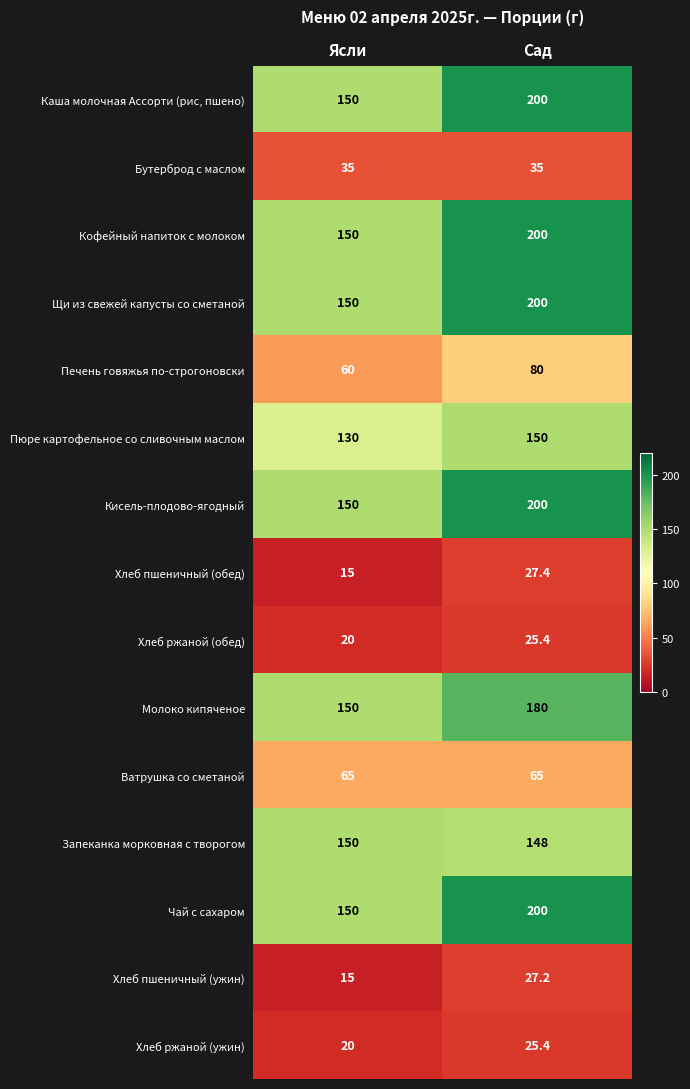

What value does the Ватрушка со сметаной series have at Ясли?

65.0